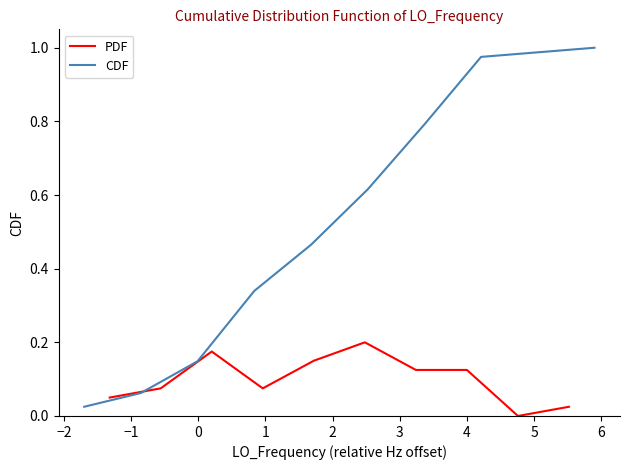

List the series in order of their peak value, highest first.

CDF, PDF